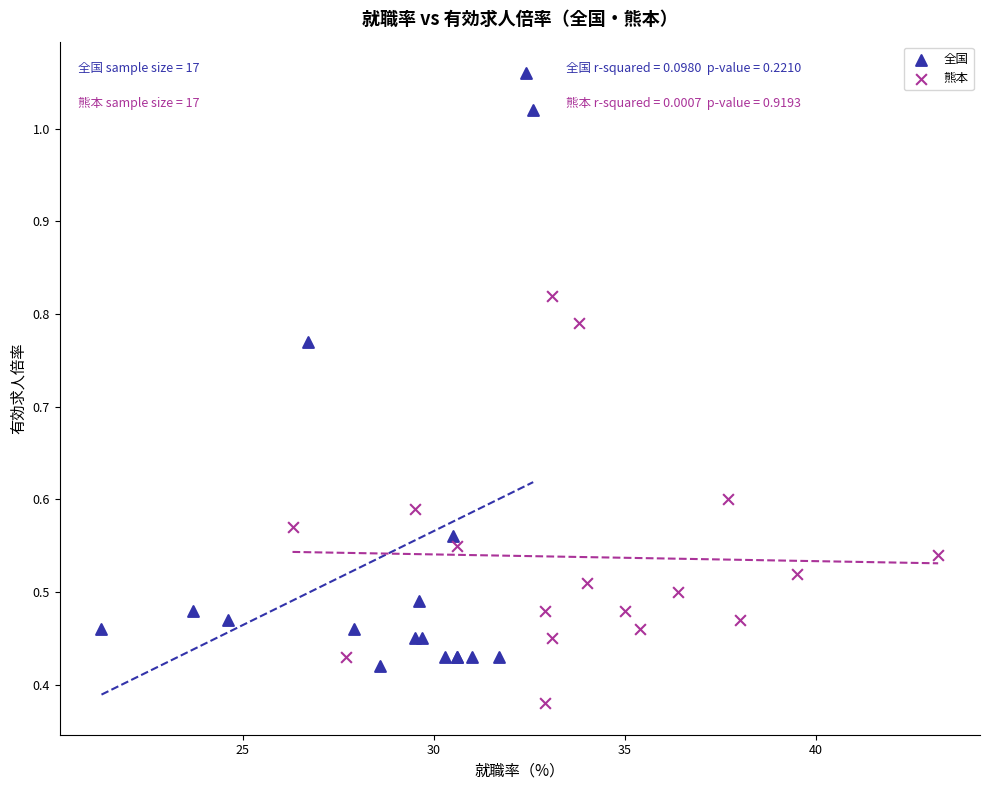

Which series has the largest Y range (max minus min)?

全国